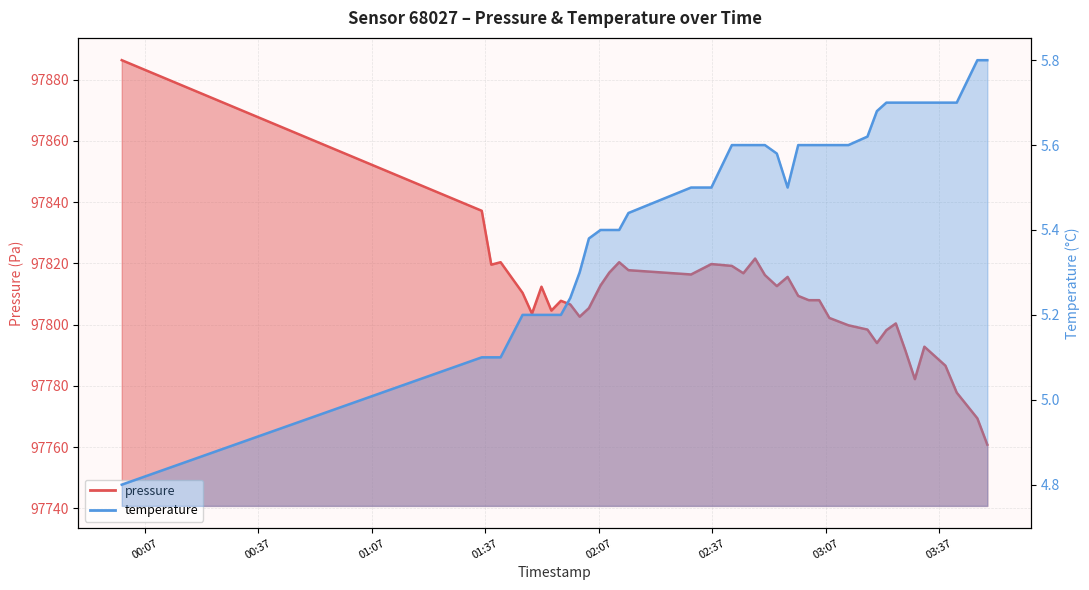

What is the average value of the pressure series?

97807.6